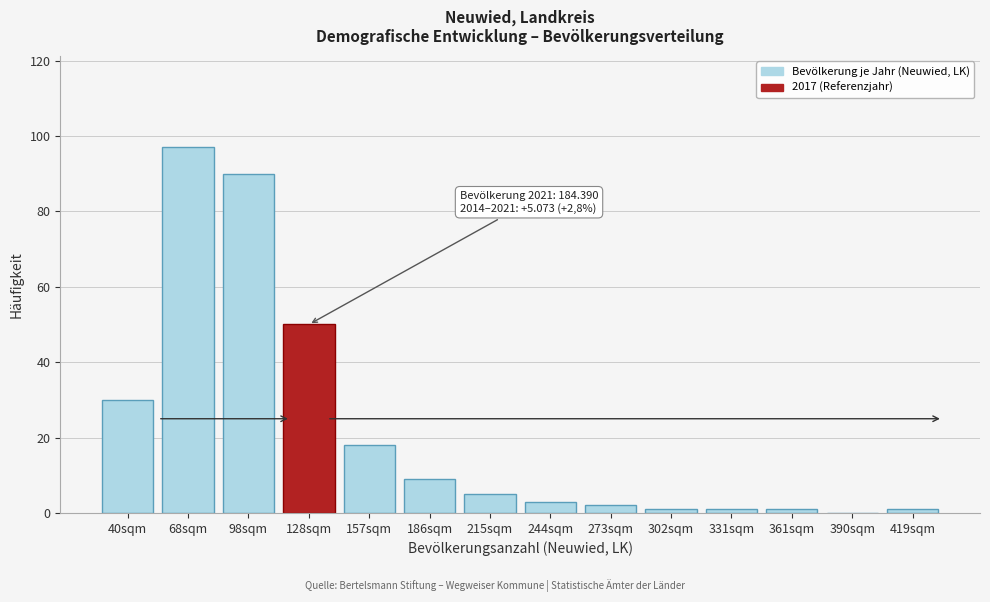

Reading left to right, list all the values displayed in this chart.

40sqm=30	68sqm=97	98sqm=90	128sqm=50	157sqm=18	186sqm=9	215sqm=5	244sqm=3	273sqm=2	302sqm=1	331sqm=1	361sqm=1	390sqm=0	419sqm=1